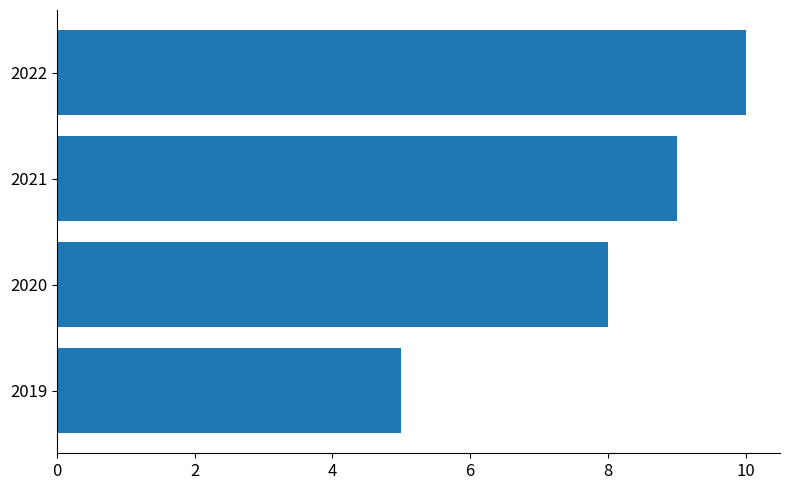

How many values are below 9?

2